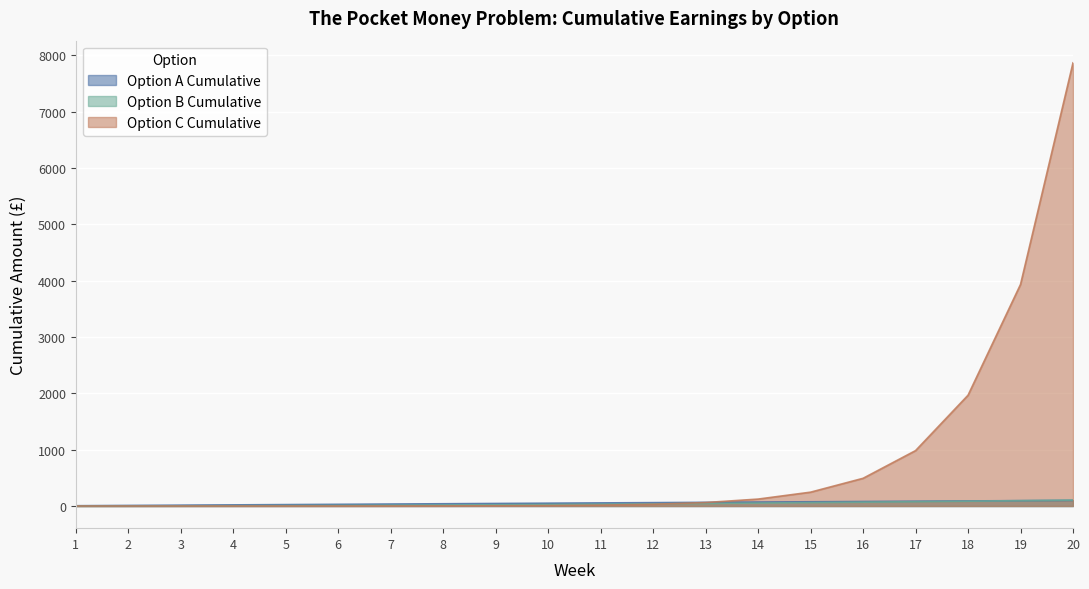

What are all the series names shown in the legend?

Option A Cumulative, Option B Cumulative, Option C Cumulative